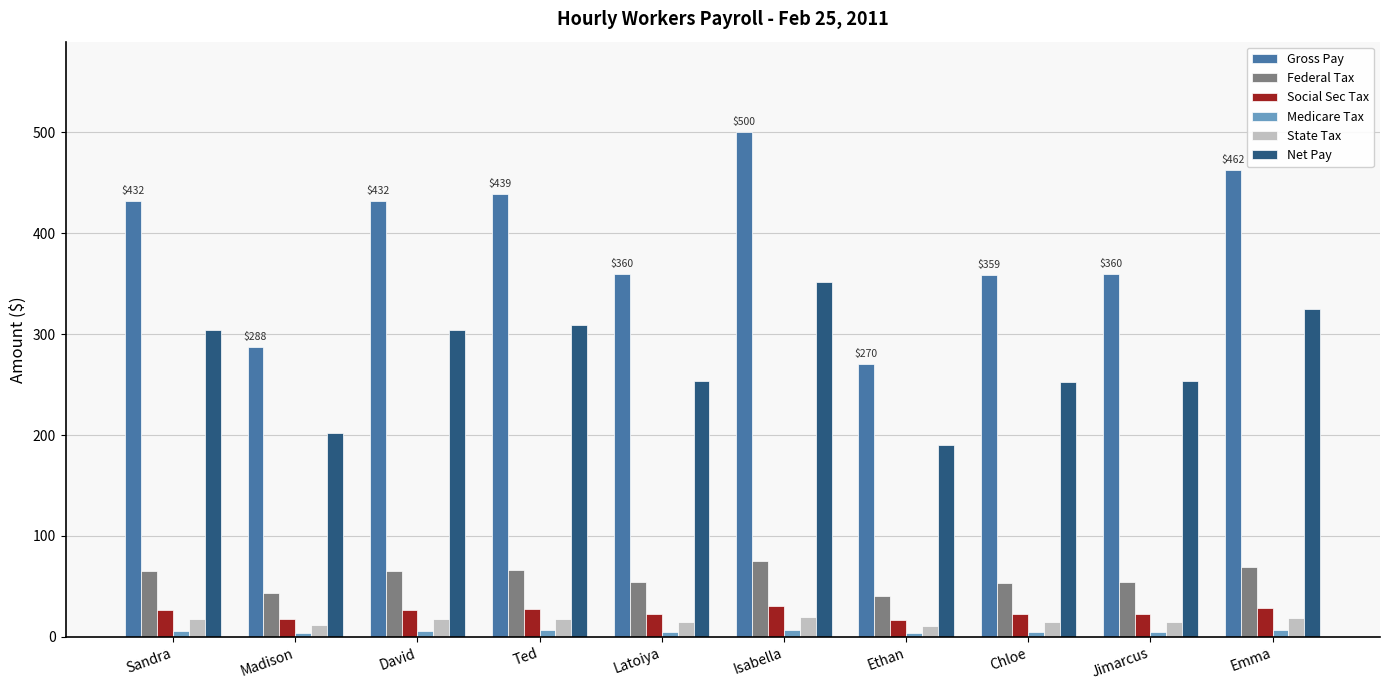

Is it true that Gross Pay equals 360.0 at Jimarcus?

True